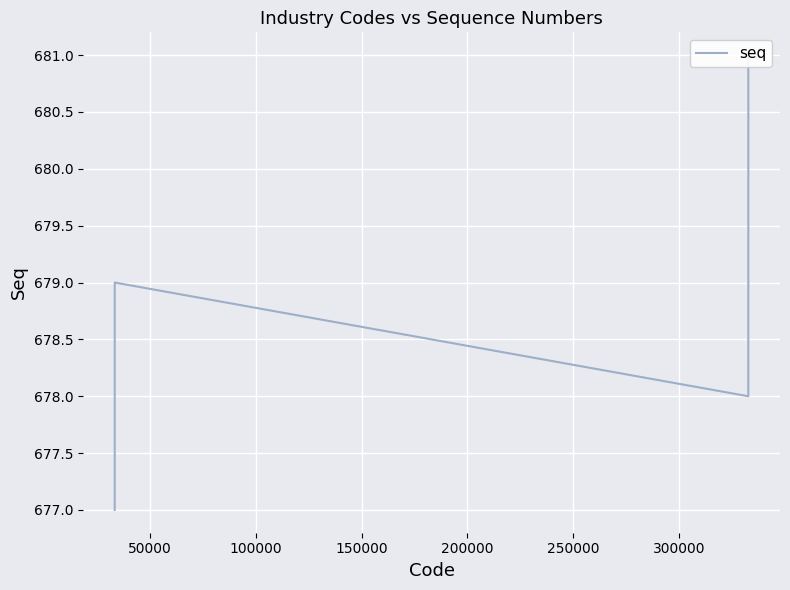

What is the average value?

679